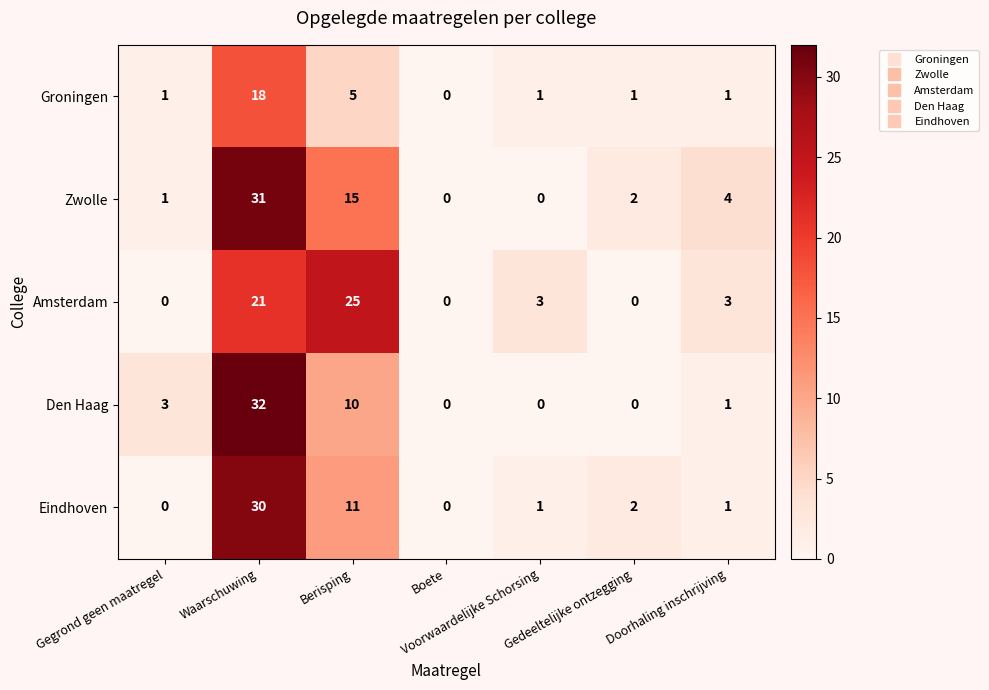

What is the difference between the maximum and second lowest values in the Den Haag series?

32